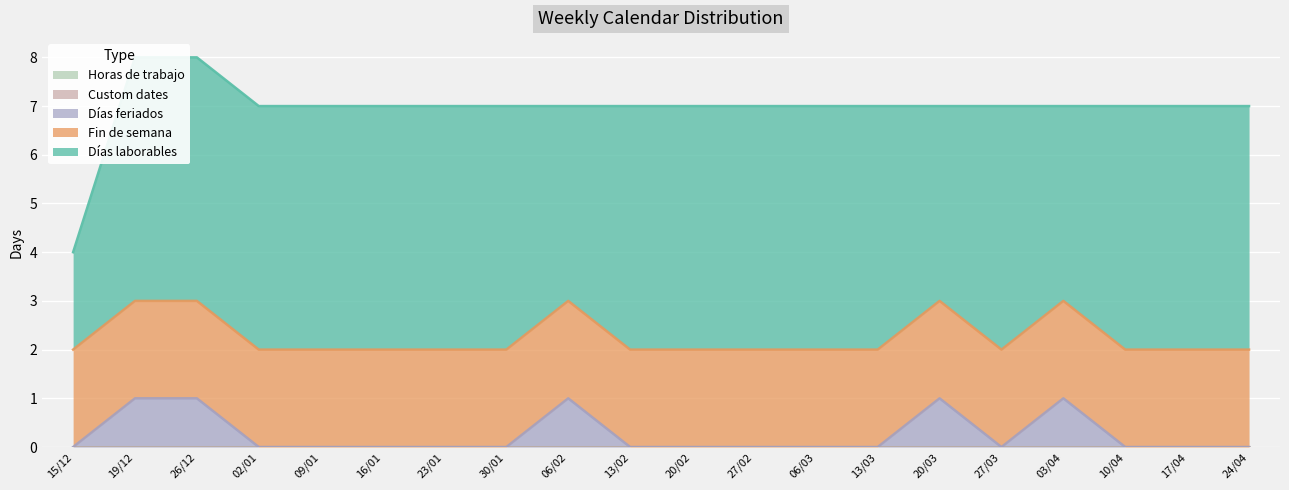

What is the label of the 5th point from the left?

09/01